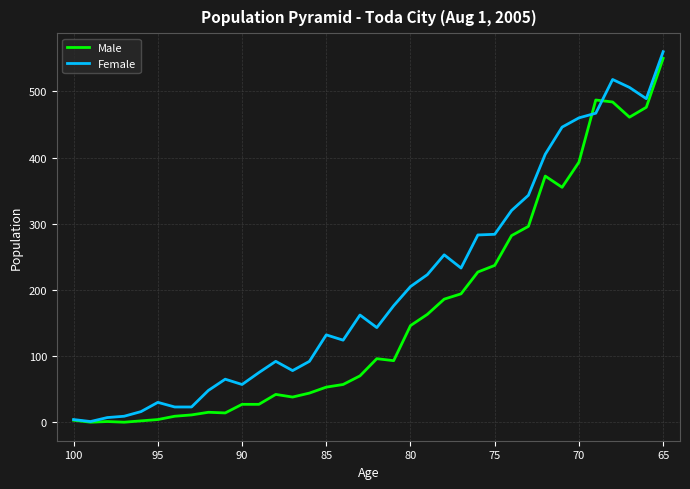

Which series ends up on top after the final intersection of Female and Male?

Female